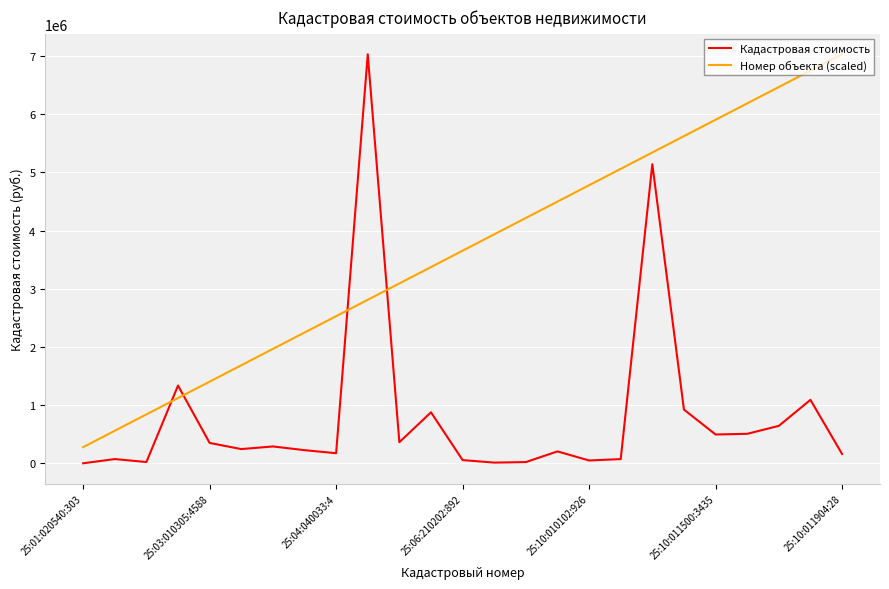

How many lines are shown in the chart?

2